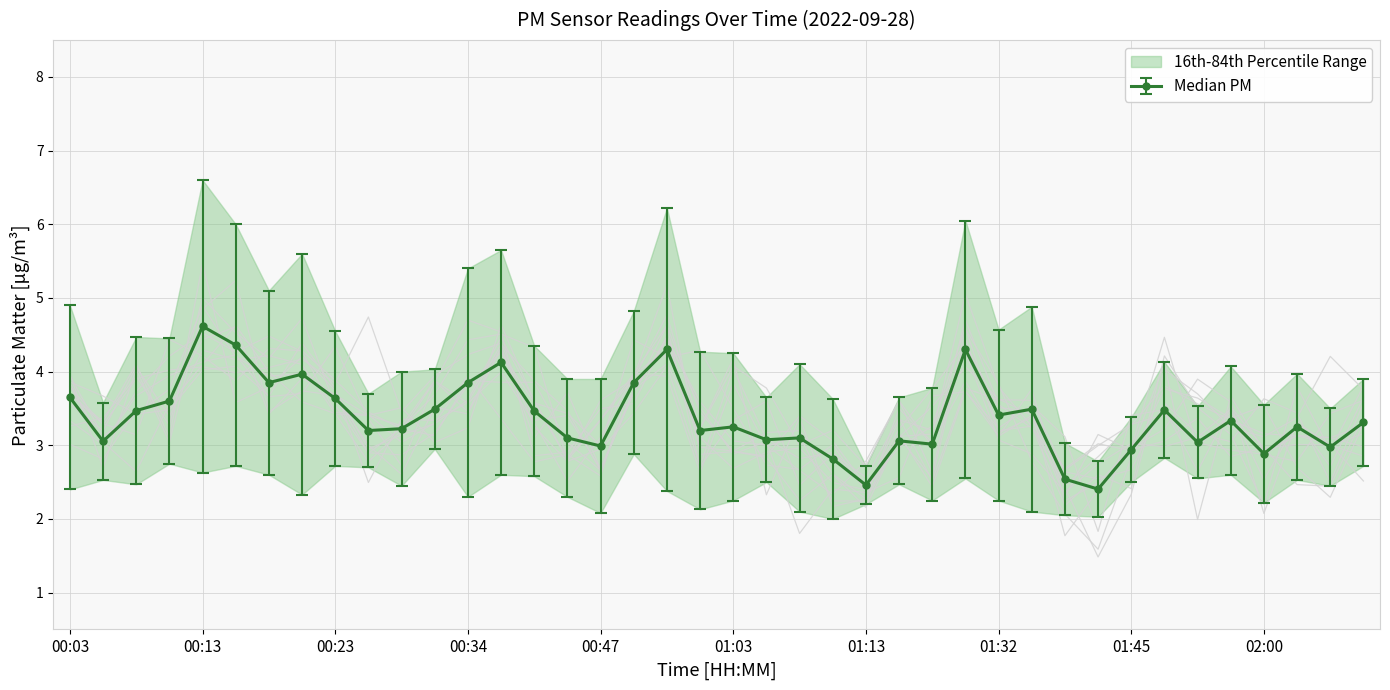

True or false: P2 and P1 cross at least once.

False